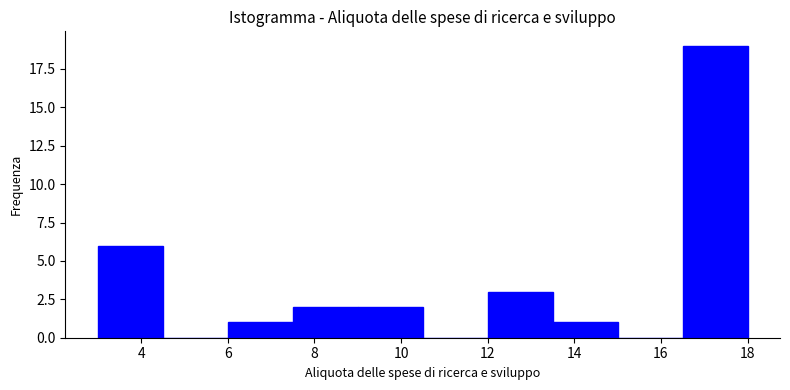

Reading left to right, transcribe this chart: for each bar, give the range it covers on the x-axis and its height. Neither the bar edges nor the heights are printed on the chart, so give them approximately, as read against the axes.

3.0 to 4.5: 6
4.5 to 6.0: 0
6.0 to 7.5: 1
7.5 to 9.0: 2
9.0 to 10.5: 2
10.5 to 12.0: 0
12.0 to 13.5: 3
13.5 to 15.0: 1
15.0 to 16.5: 0
16.5 to 18.0: 19